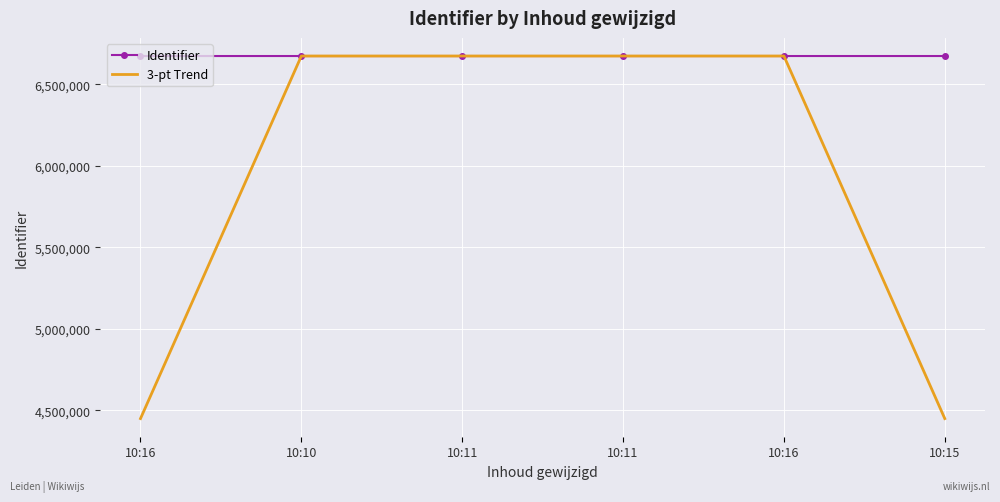

What are all the series names shown in the legend?

Identifier, 3-pt Trend